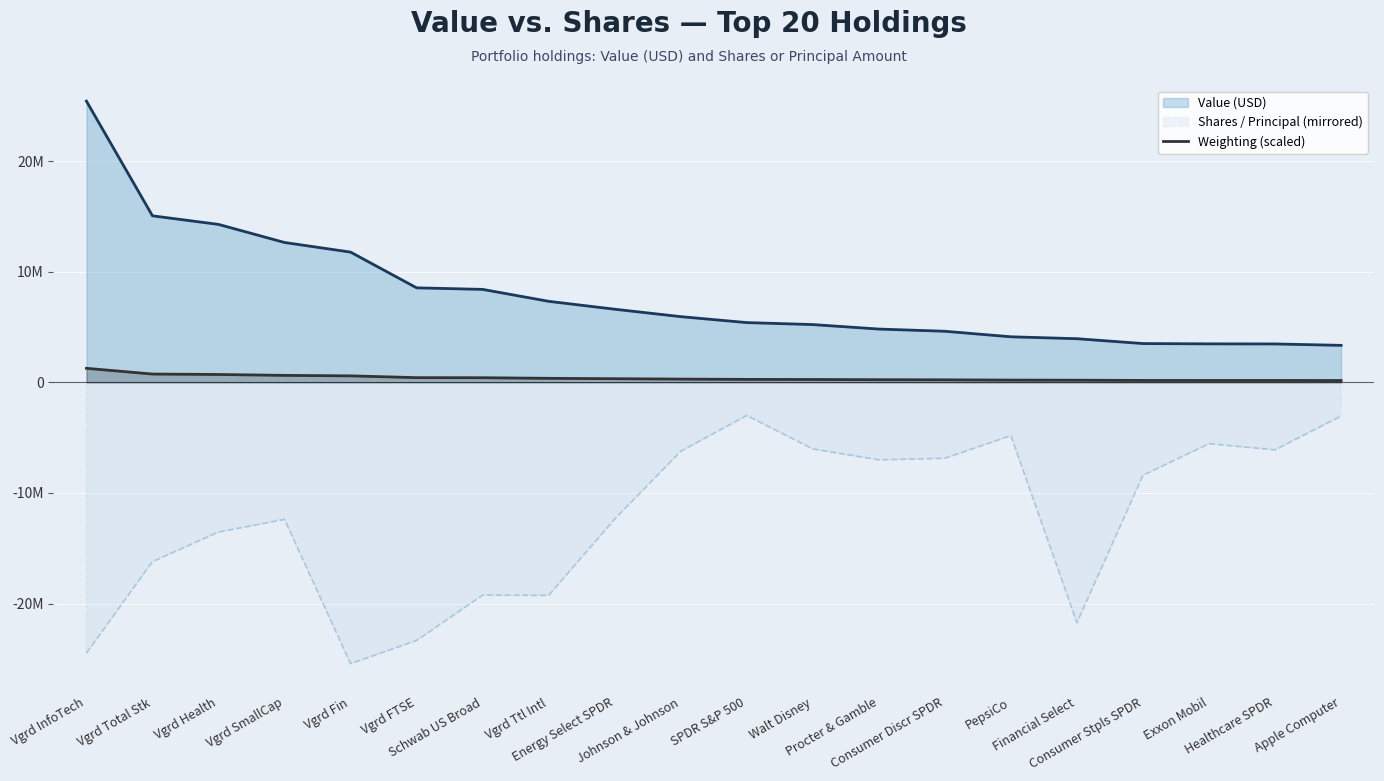

Read the Value (USD) value at Energy Select SPDR.

6615000.0